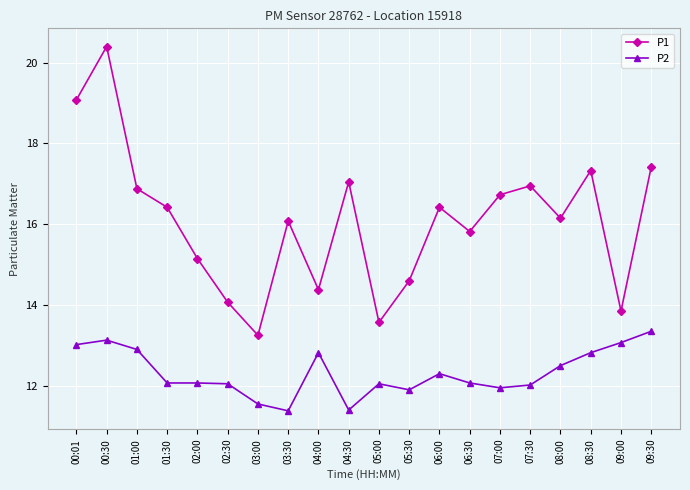

At which category is the sum across all series the highest?

00:30